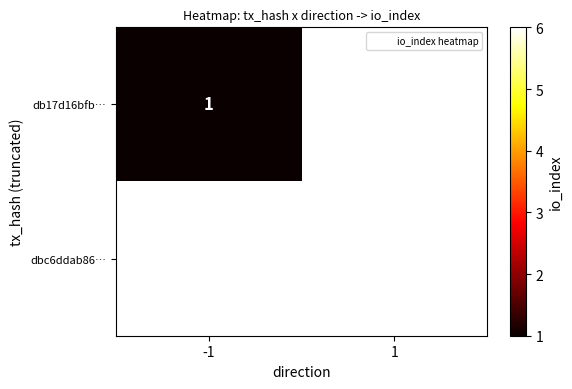

The dbc6ddab86… series shows 6.0 at 1. True or false?

True